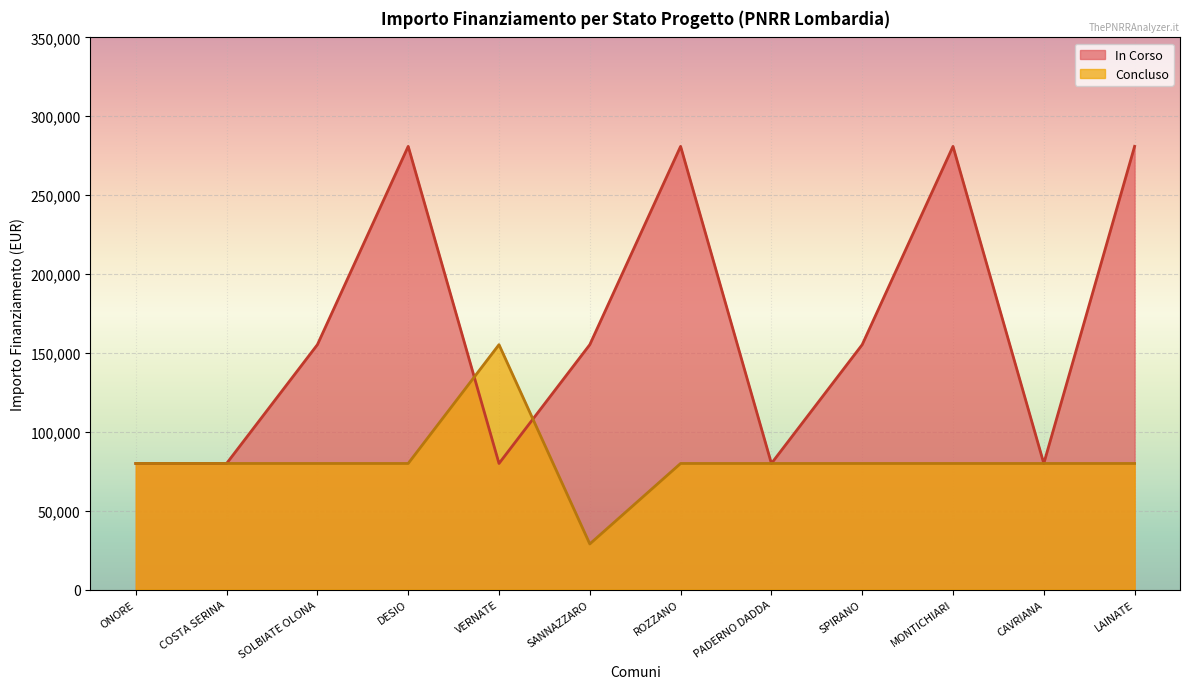

List the series in order of their peak value, lowest first.

Concluso, In Corso